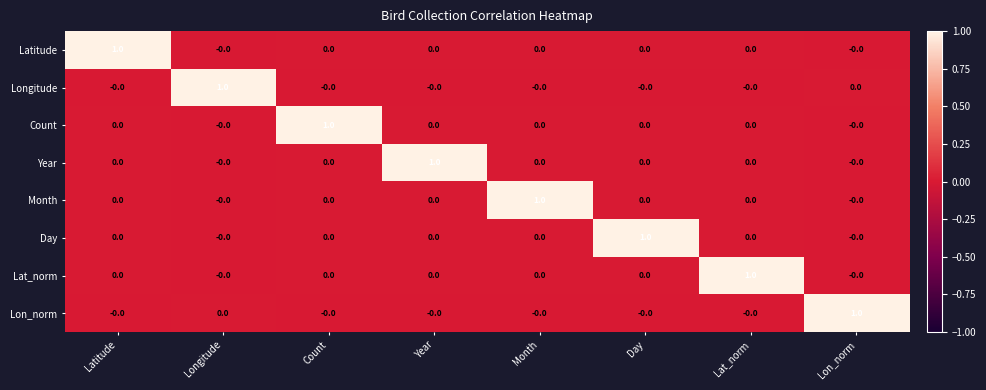

At how many categories does at least one series exceed 0?

8